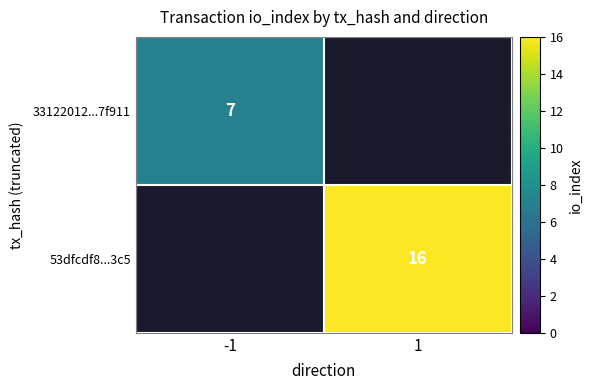

True or false: 53dfcdf8...3c5 has a value of 11 at 1.

False